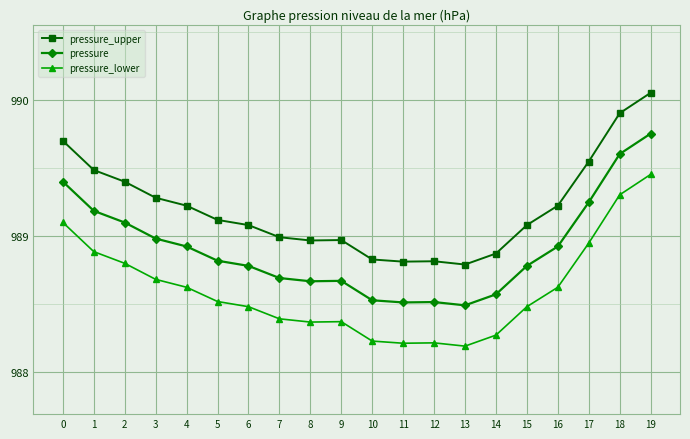

What is the lowest value of the pressure_lower series?

988.2